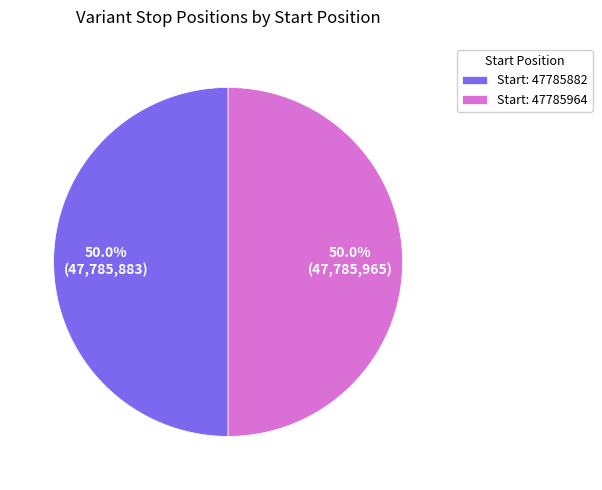

Approximately how many times larger is the value at Start: 47785882 compared to Start: 47785964?

1.0